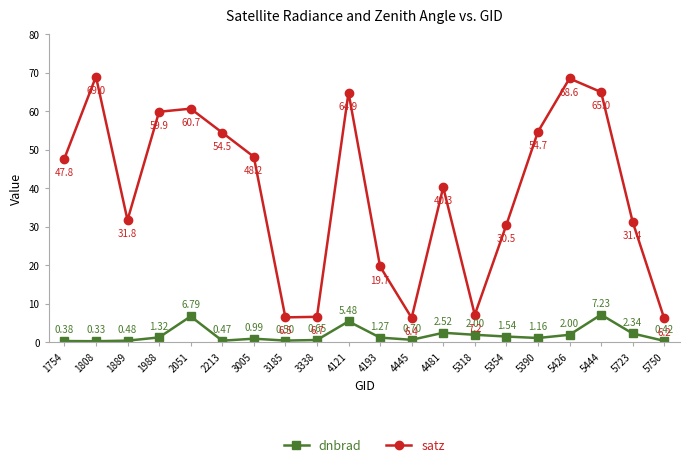

What is the difference between the maximum and second lowest values in the satz series?

62.7